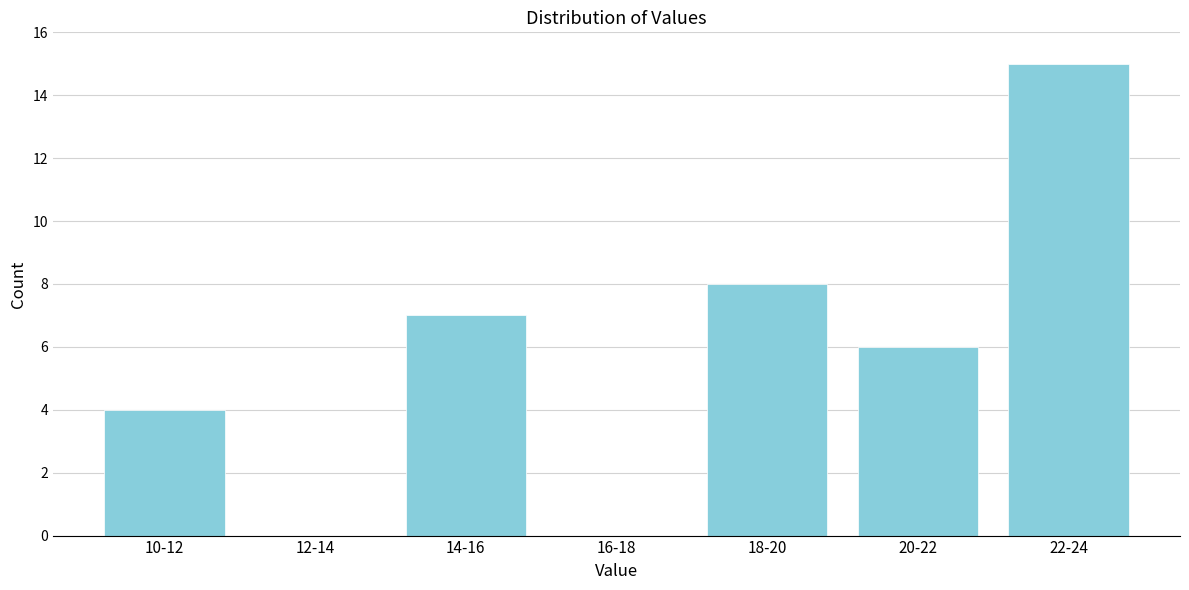

Reading left to right, what are all the values shown in this chart?

10-12=4	12-14=0	14-16=7	16-18=0	18-20=8	20-22=6	22-24=15